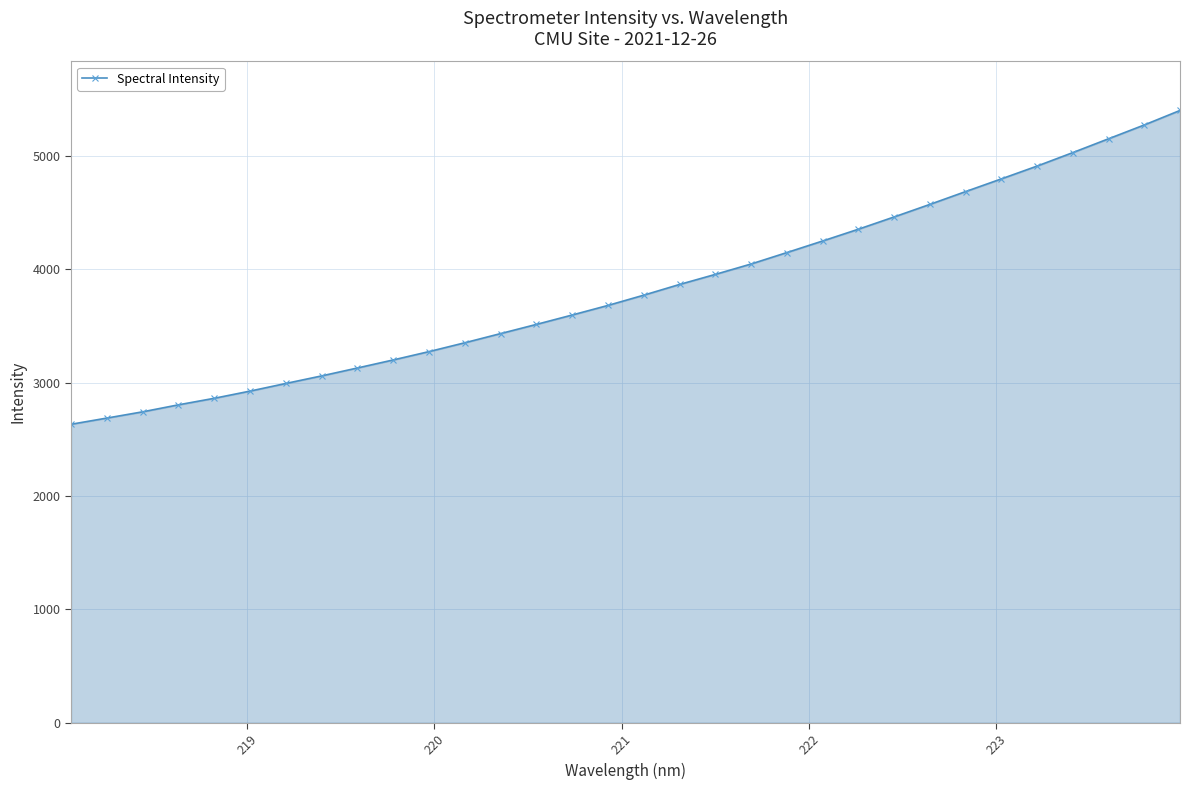

What is the sum of all values?

122564.4